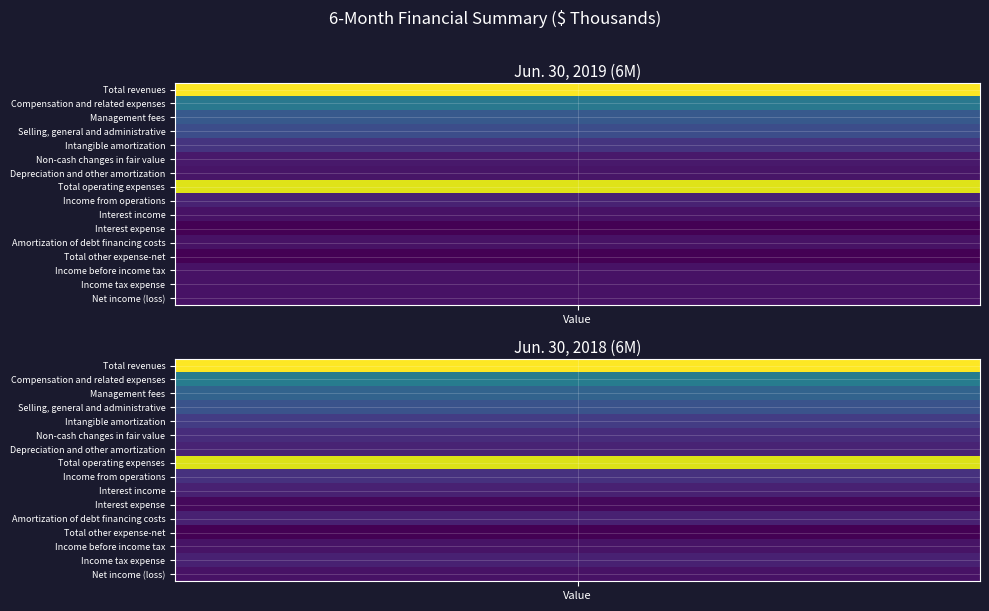

How many Total revenues values are between 427664 and 561469?

2